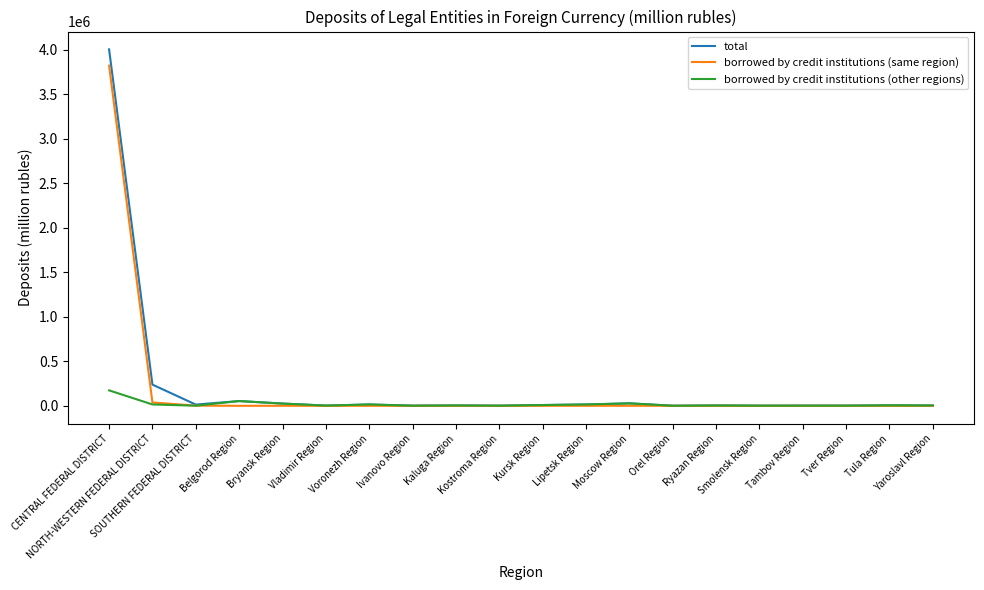

What is the maximum value shown in the chart?

4005252